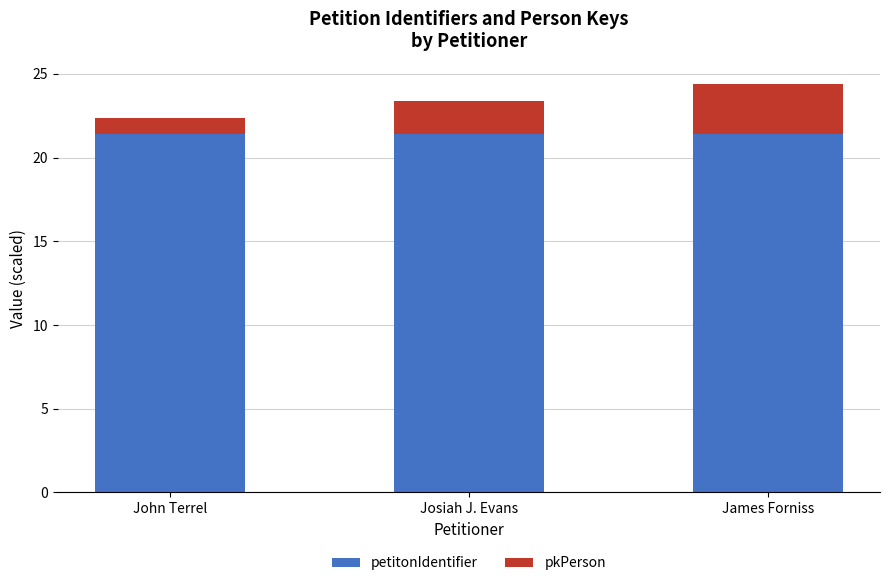

How many bars are there in total?

3